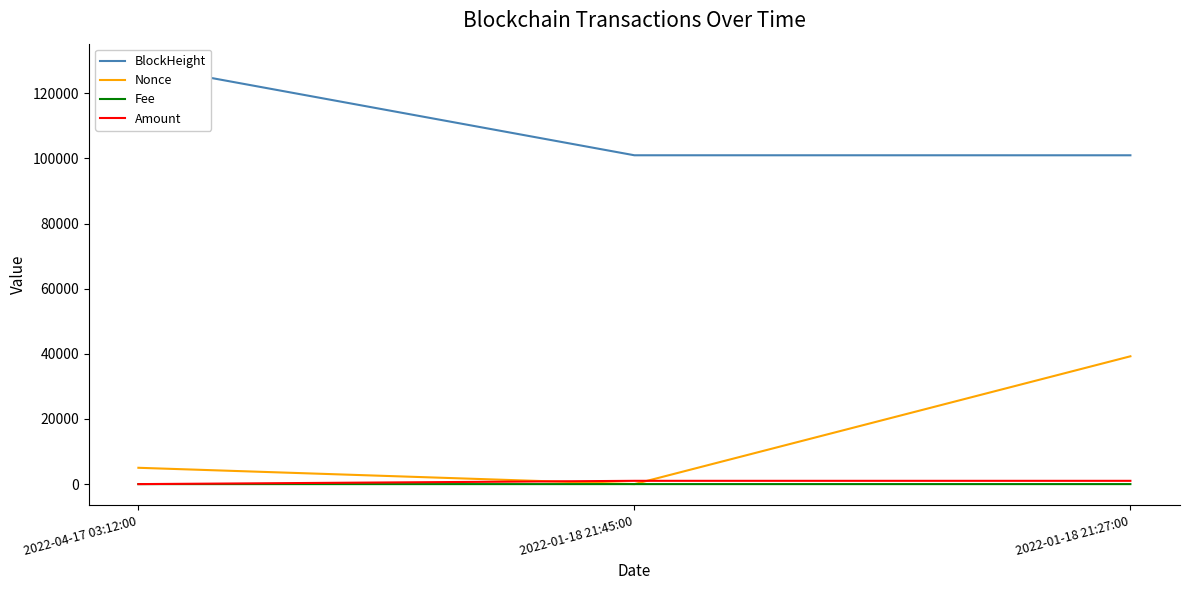

Which series has the largest total across all categories?

BlockHeight